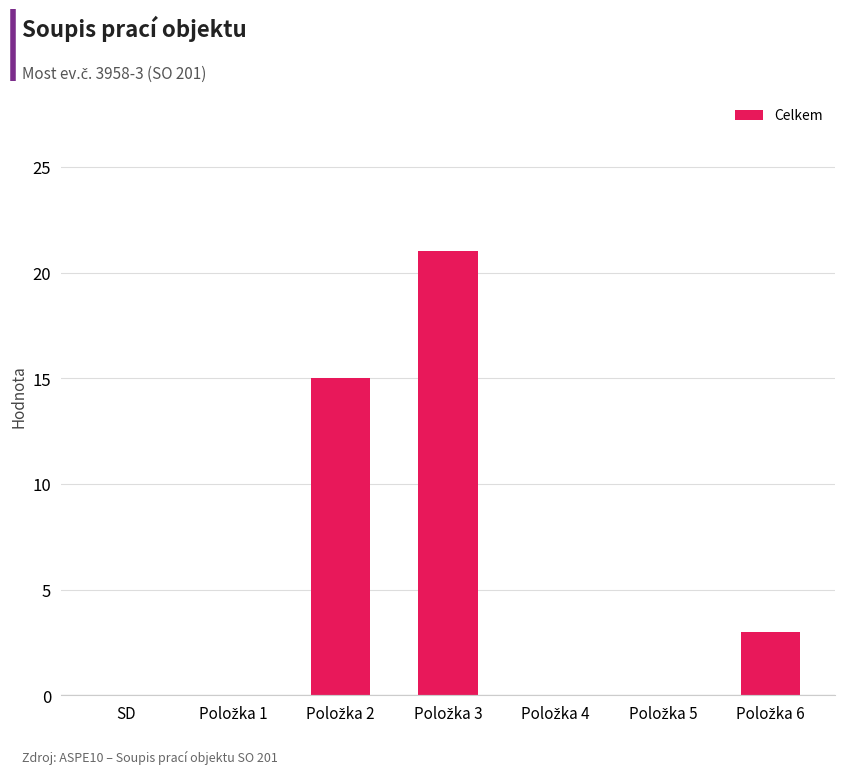

What is the maximum value shown in the chart?

21